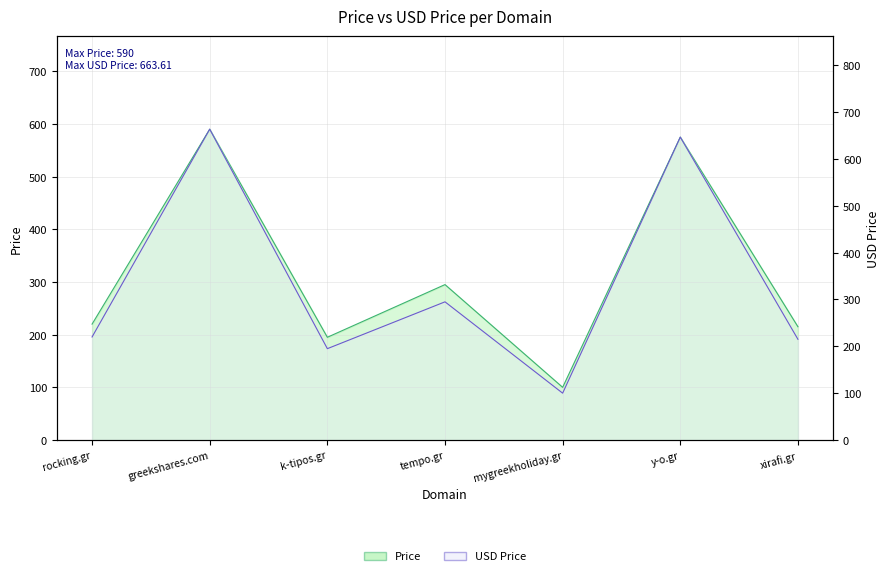

True or false: Price has a value of 590.0 at greekshares.com.

True